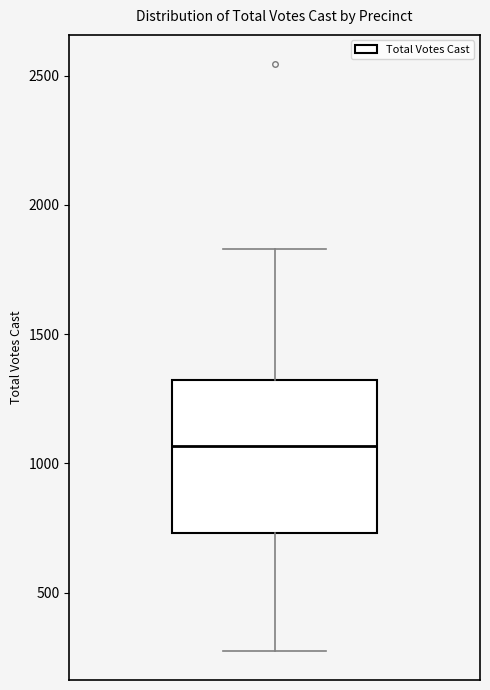

Where does the median line of the box sit on the y-axis? The values are not printed on the chart, so give them approximately, as read against the axis.

1050